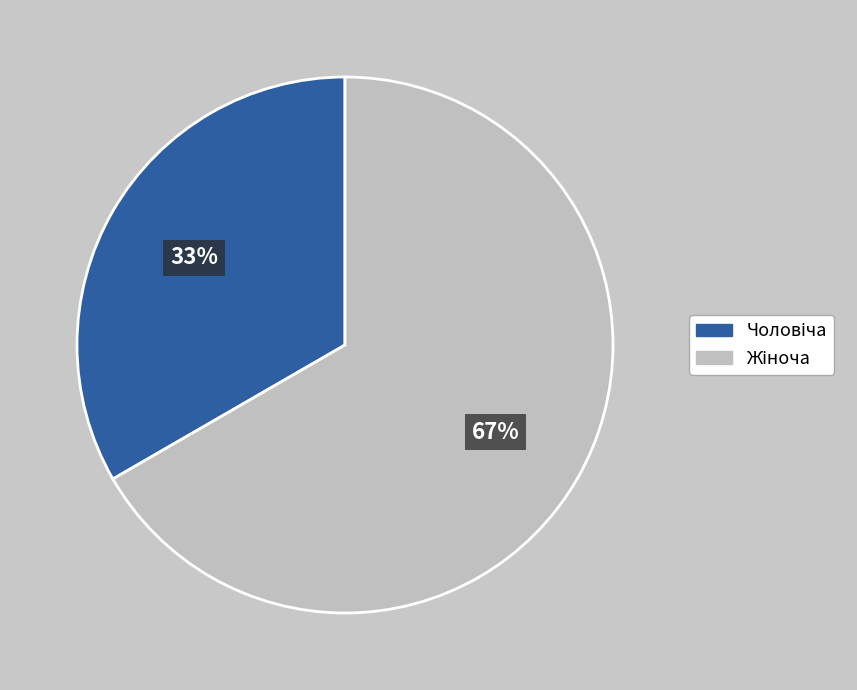

Does any single category account for the majority?

Yes